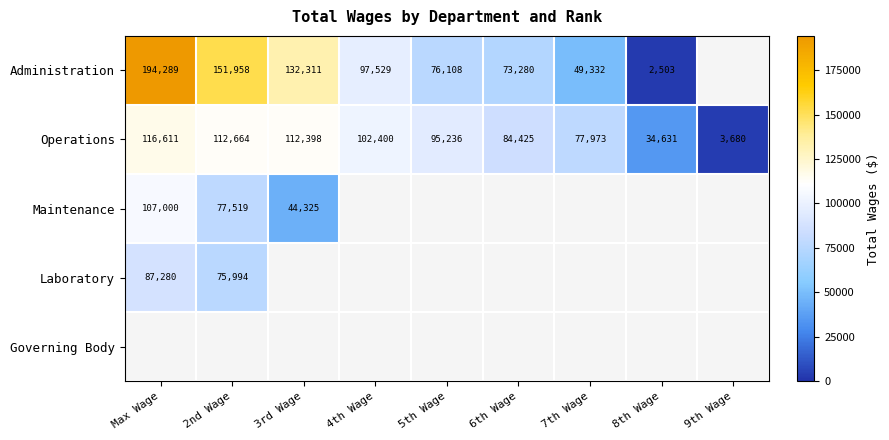

Is it true that Laboratory equals 30148 at Max Wage?

False